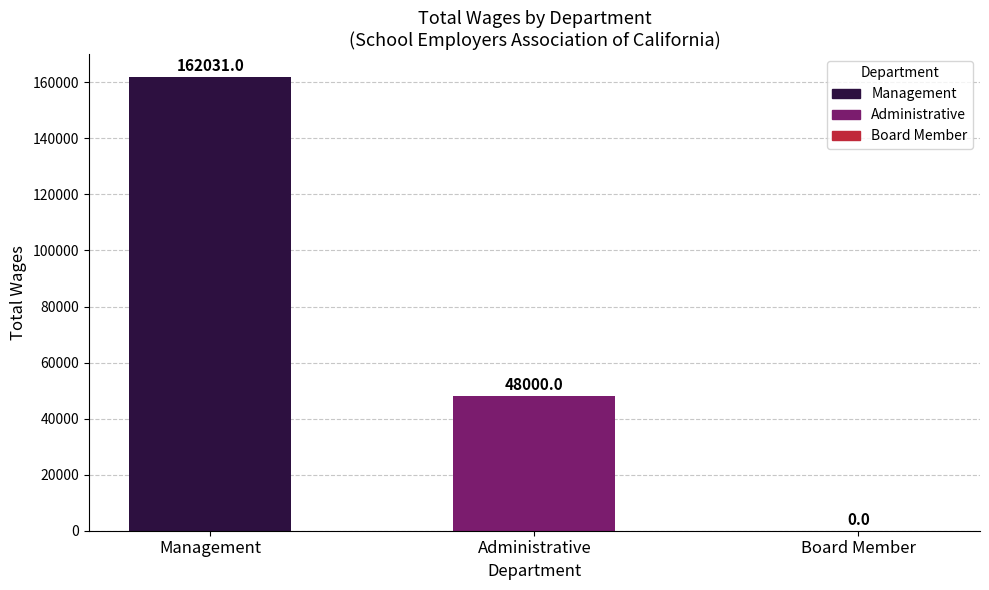

At which category does the chart reach its peak across all series?

Management